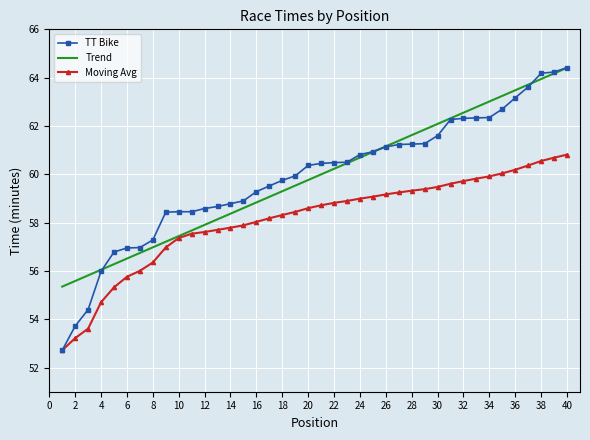

What are all the series names shown in the legend?

TT Bike, Trend, Moving Avg